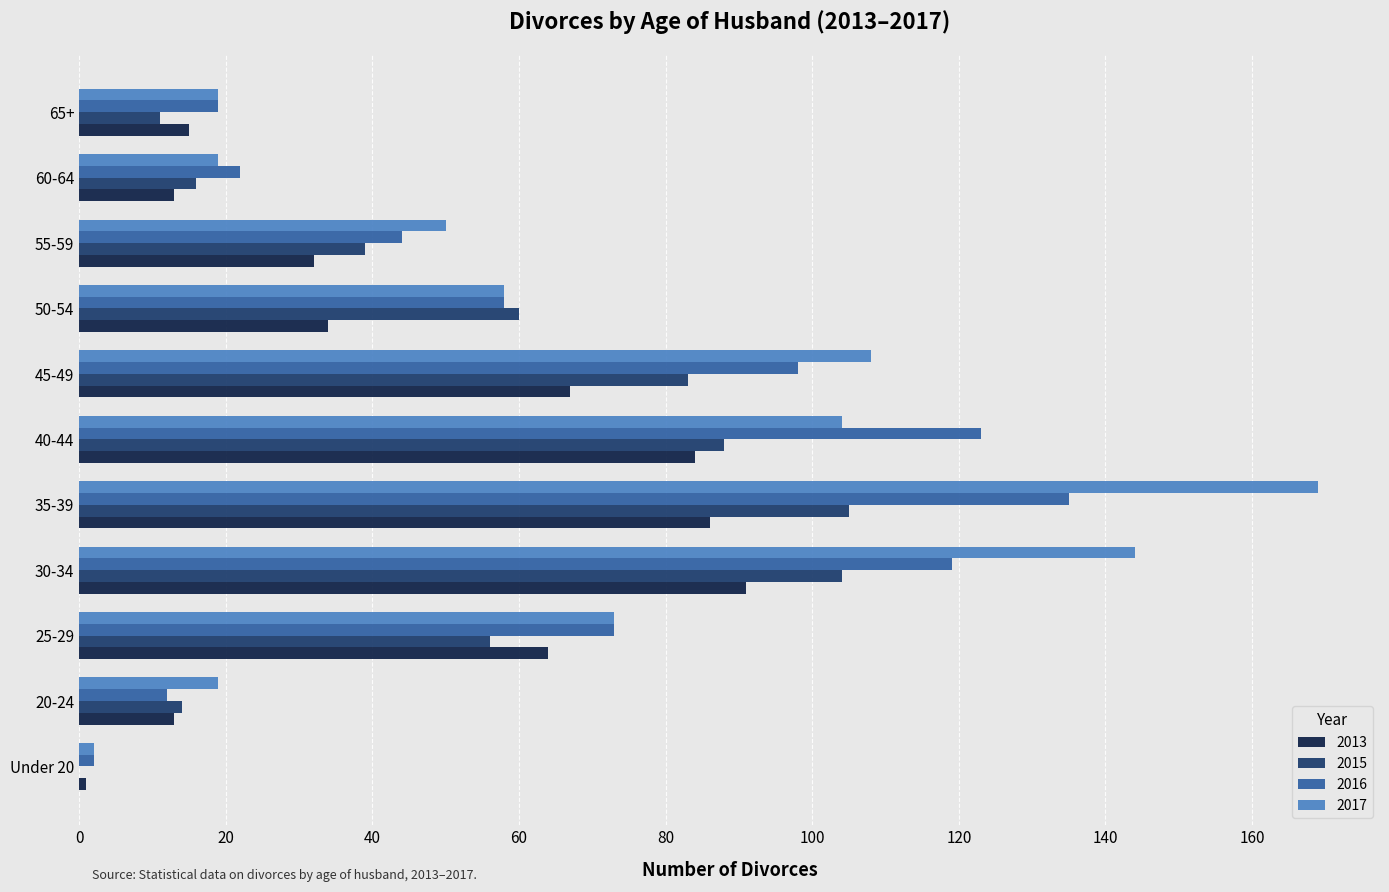

What is the sum of all 2013 values?

500